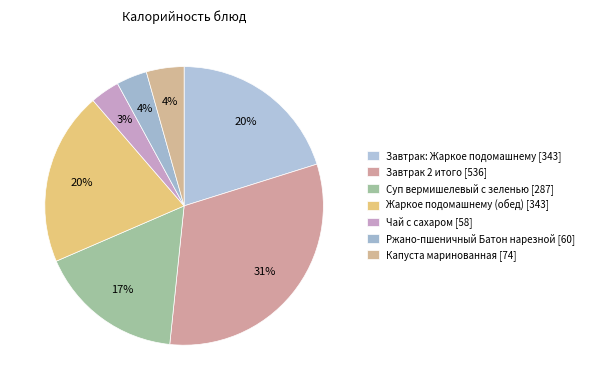

How many segments does this pie chart have?

7